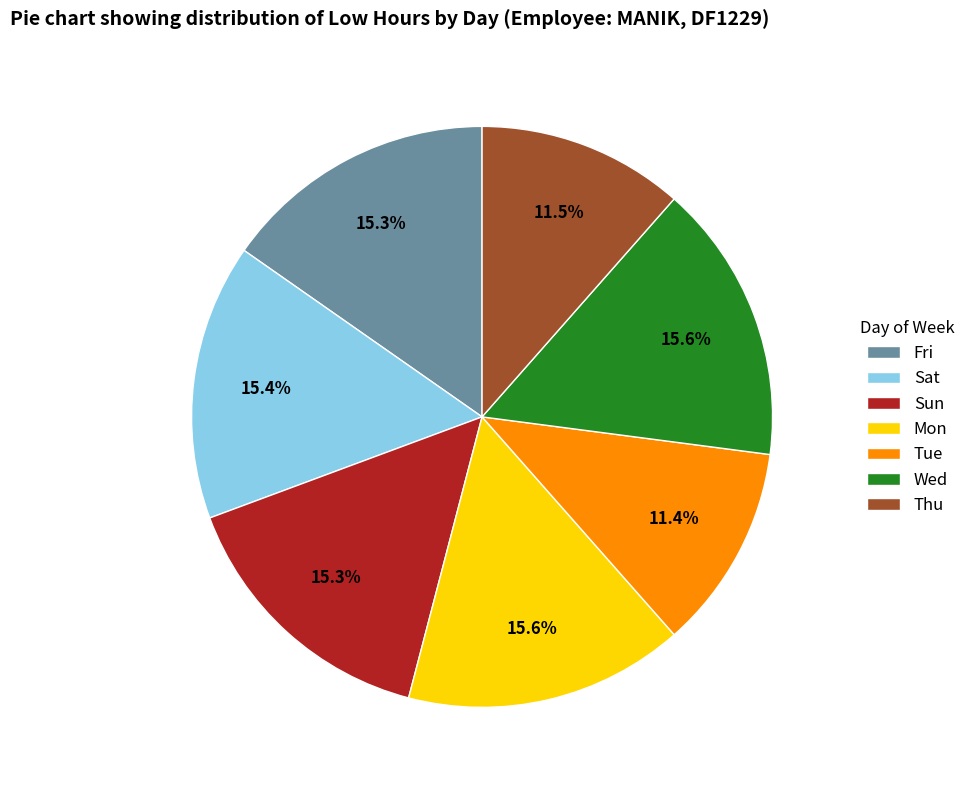

Is Sun the majority of the pie?

No